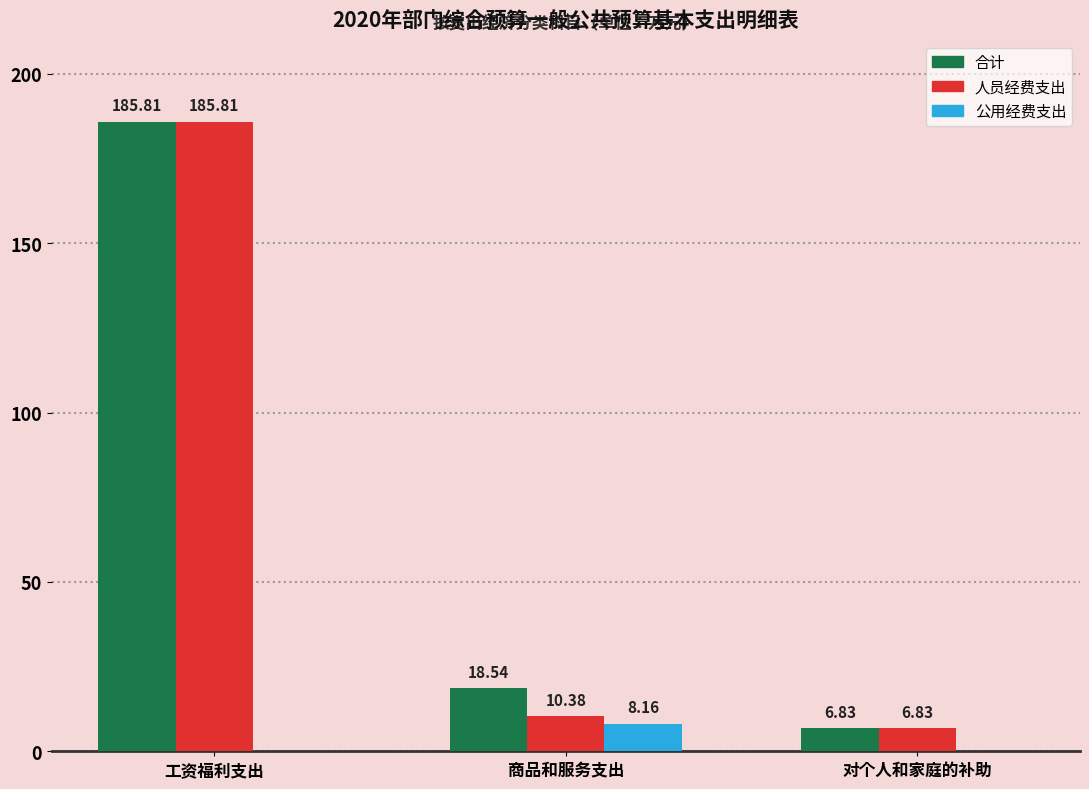

Where is 合计 nearest to the value 96?

商品和服务支出